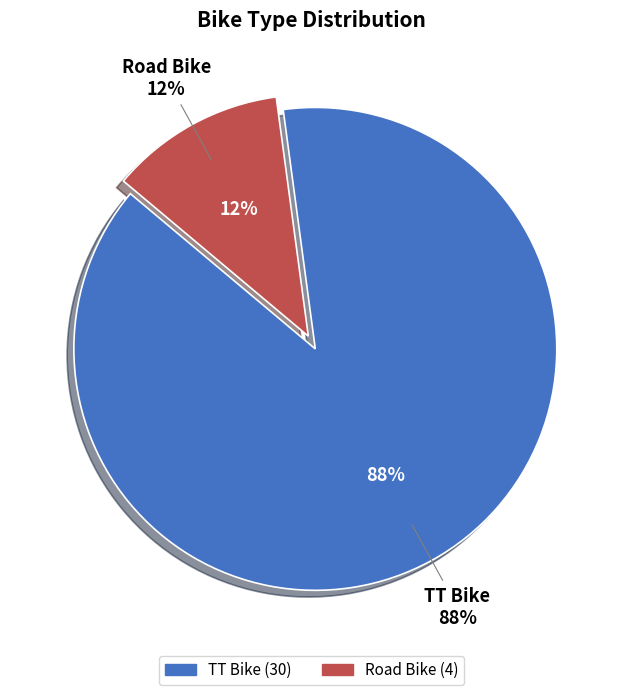

Is the sum of Road Bike and TT Bike greater than half?

Yes